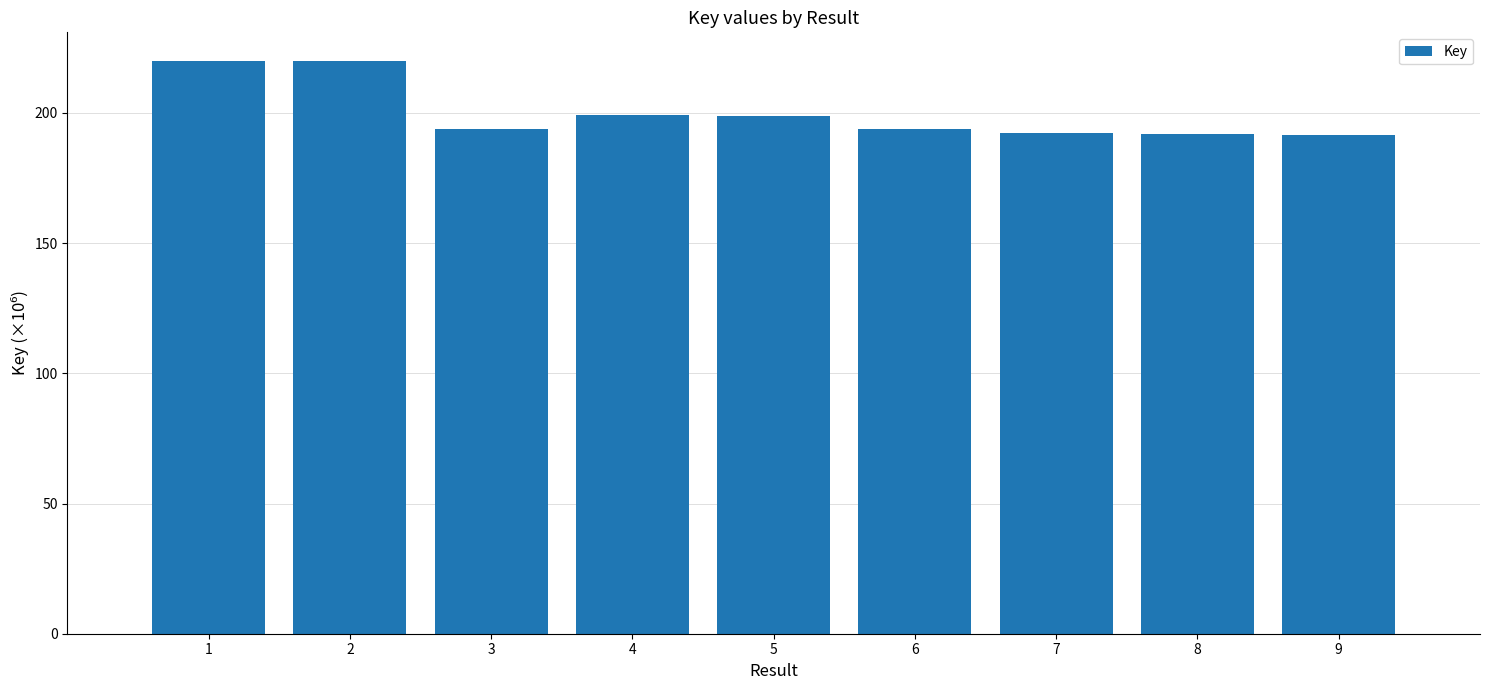

Does the chart contain any negative values?

No